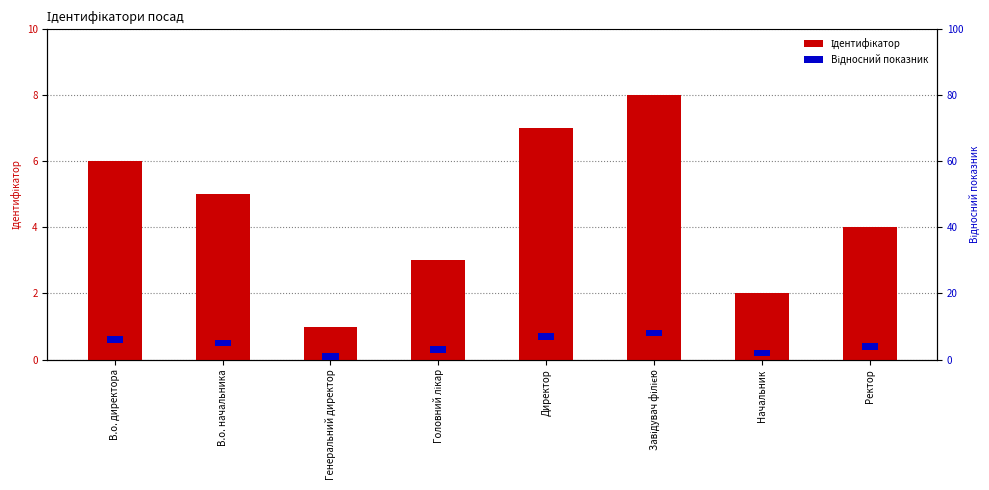

Does the chart contain any negative values?

No